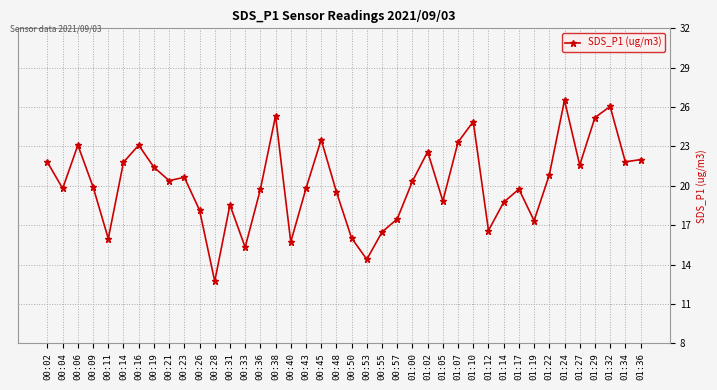

Which has a higher value, 01:22 or 01:14?

01:22